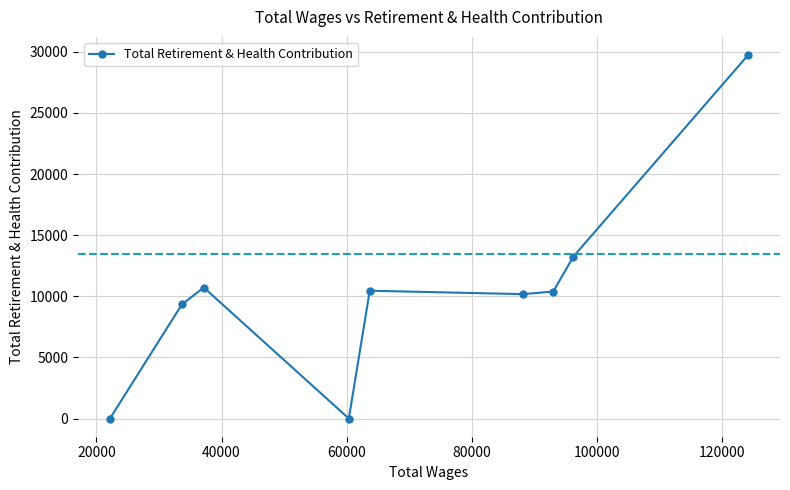

What is the average value?

10451